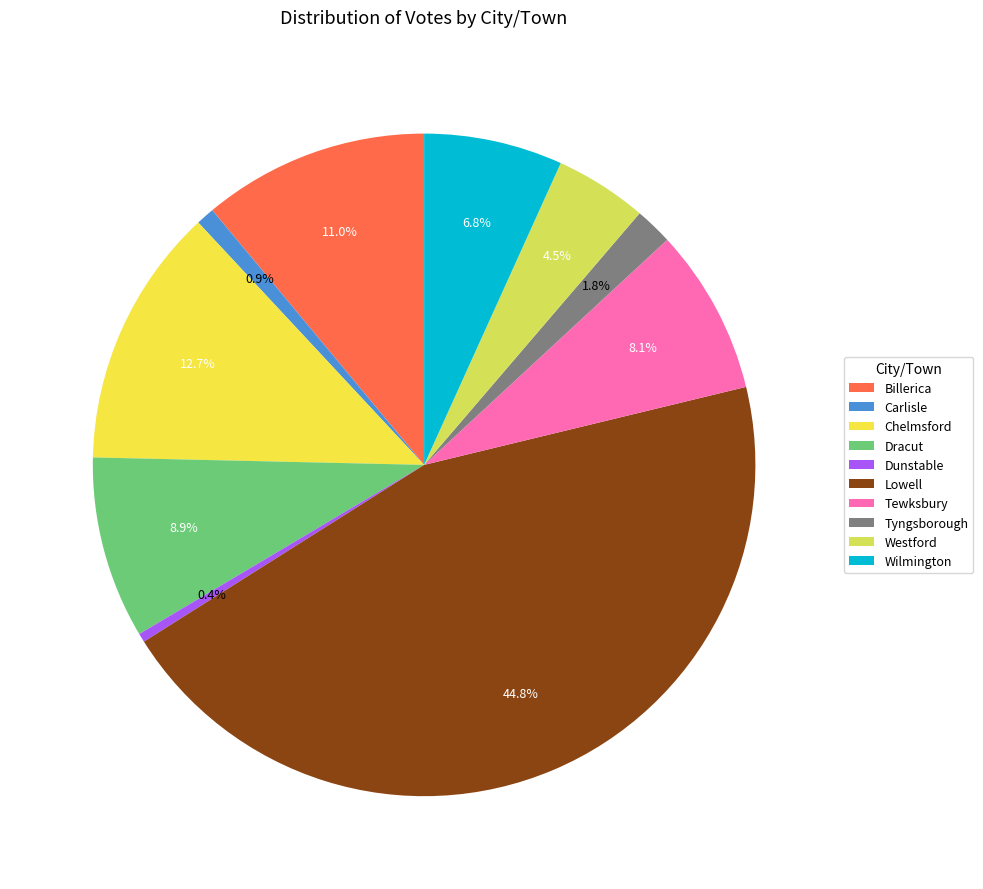

To the nearest percent, what percentage of the pie is Tyngsborough?

2%